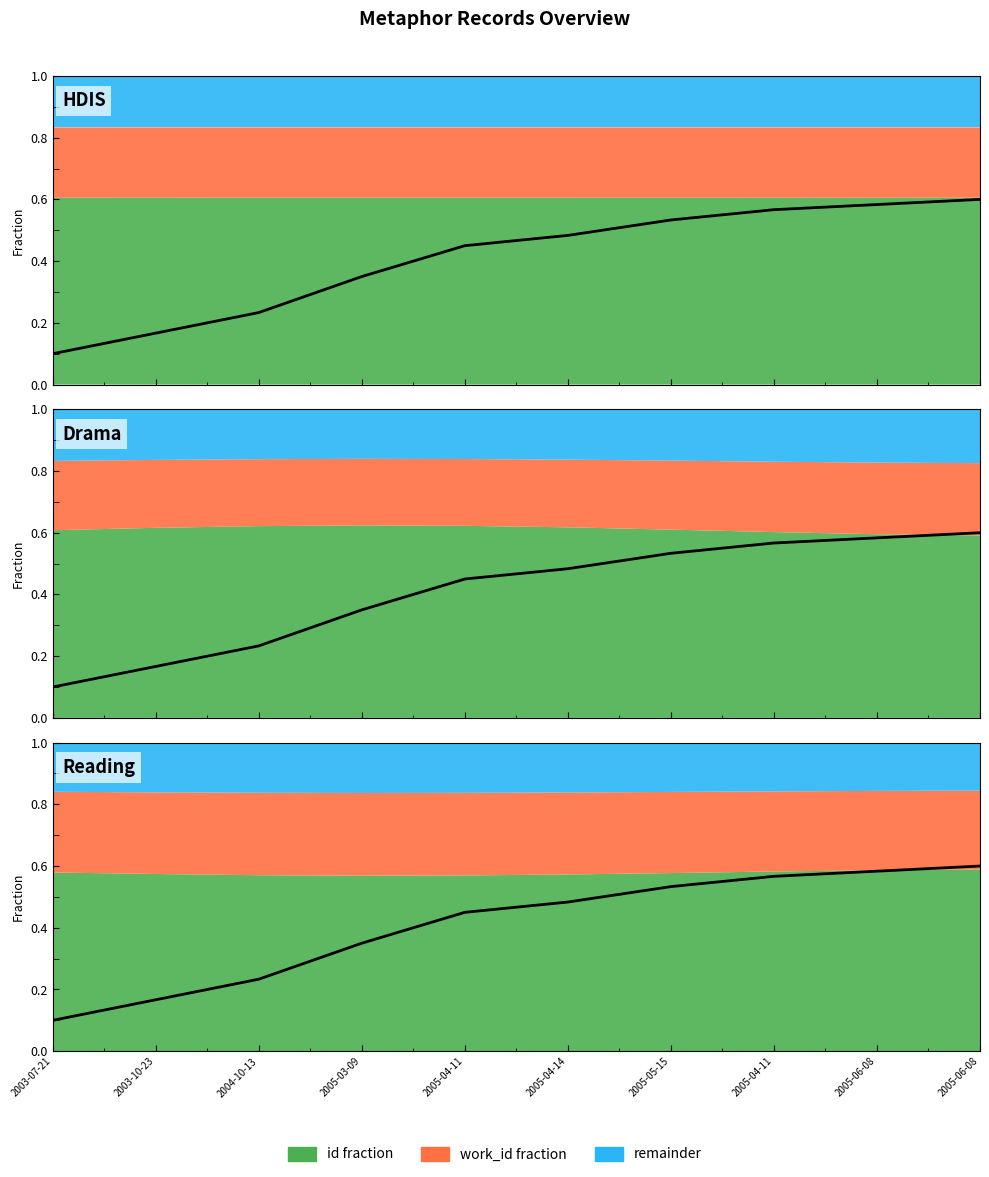

What is the difference between the maximum and minimum values?

0.5